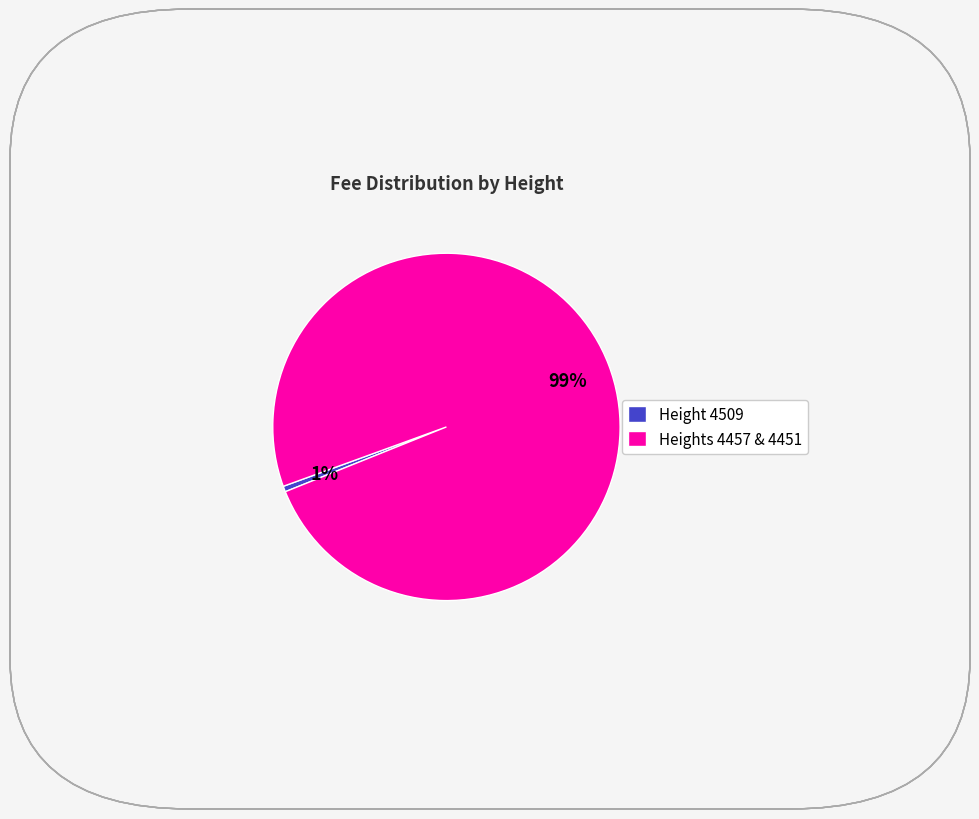

What is the majority slice?

Heights 4457 & 4451